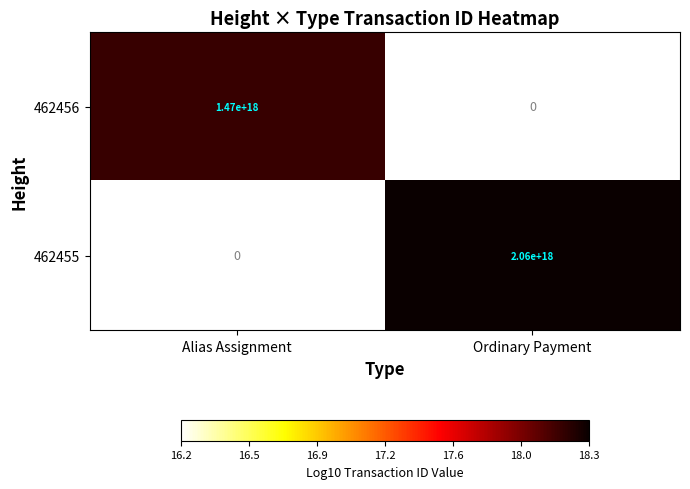

At which label does 462456 reach its minimum?

Ordinary Payment